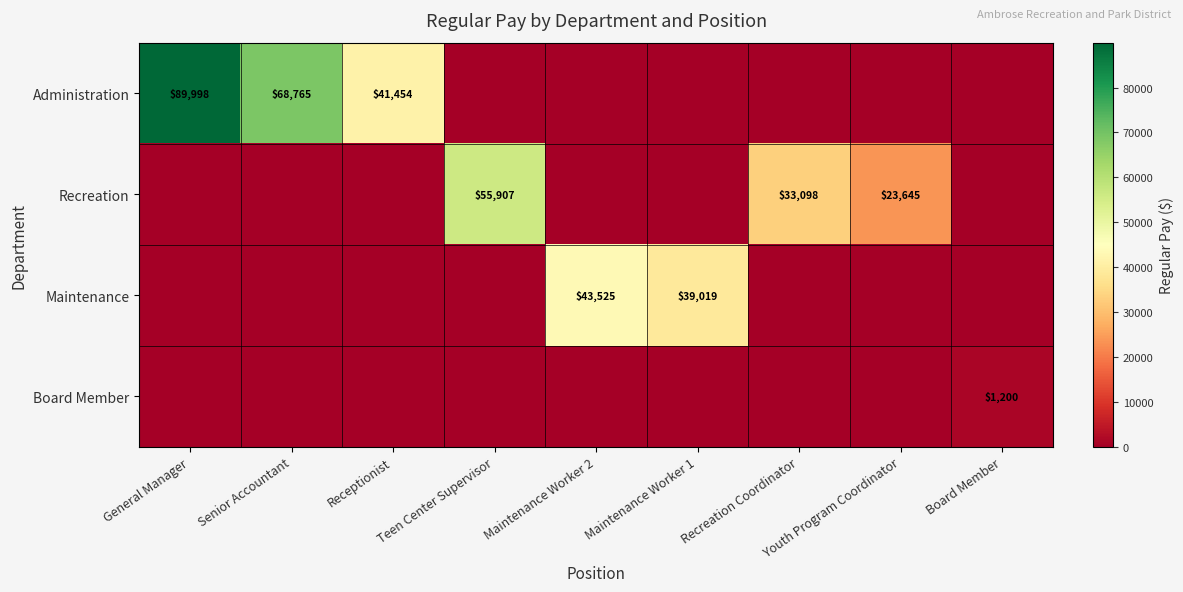

What is the sum of the Administration values at Receptionist and Senior Accountant?

110219